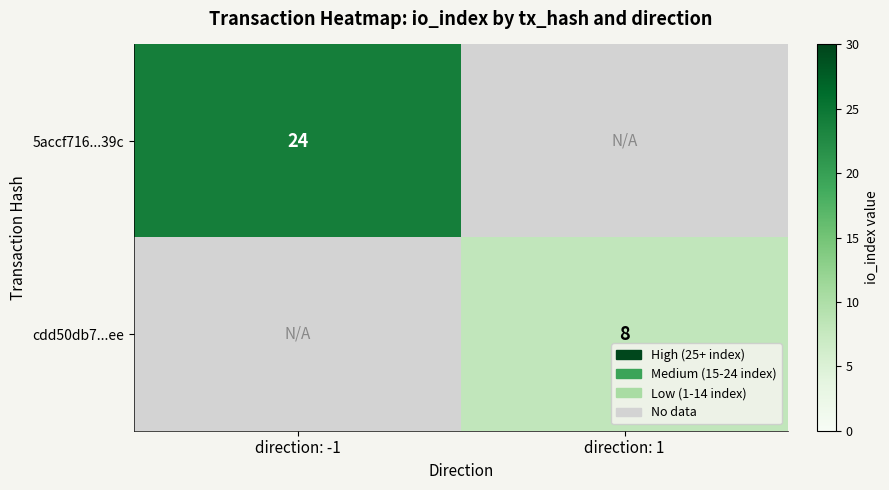

Is it true that 5accf716...39c equals 24 at direction: -1?

True